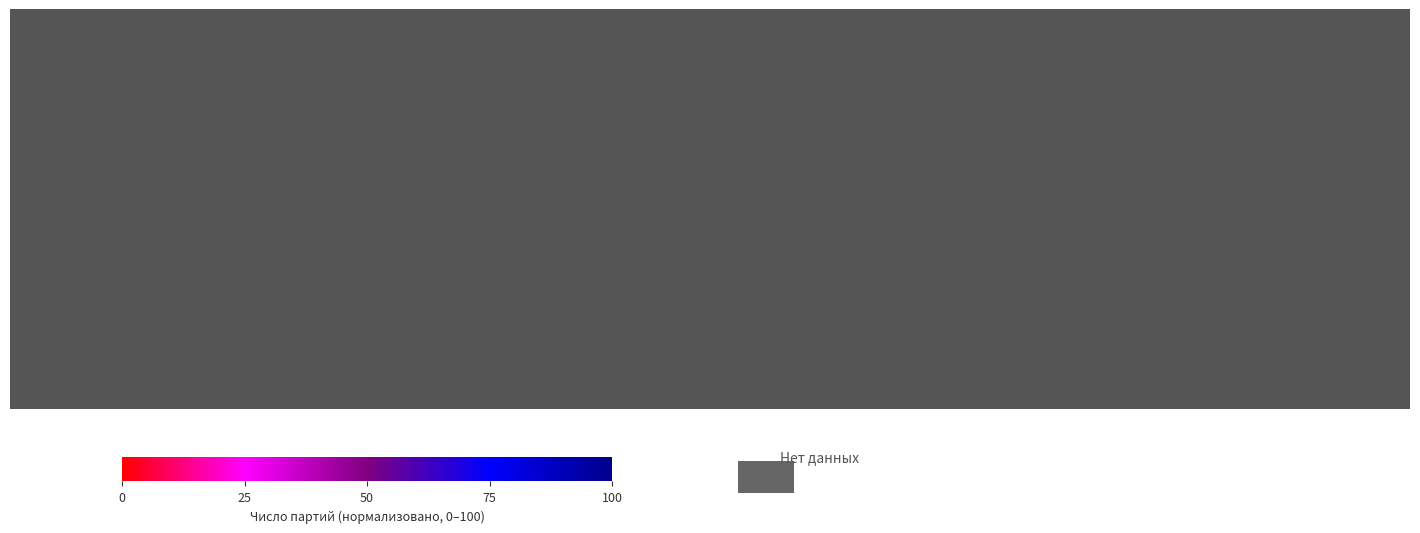

Which series has the largest range (max minus min)?

Ничьих